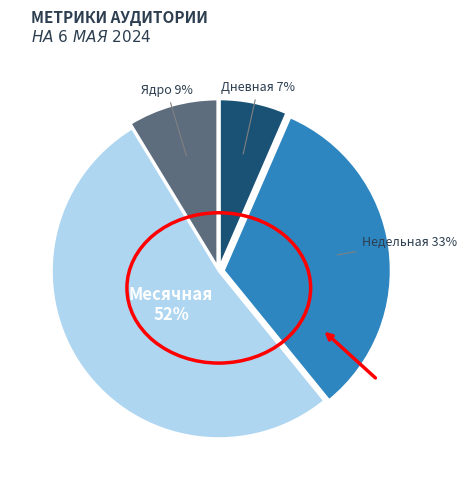

Is there any slice that represents more than half of the pie?

Yes